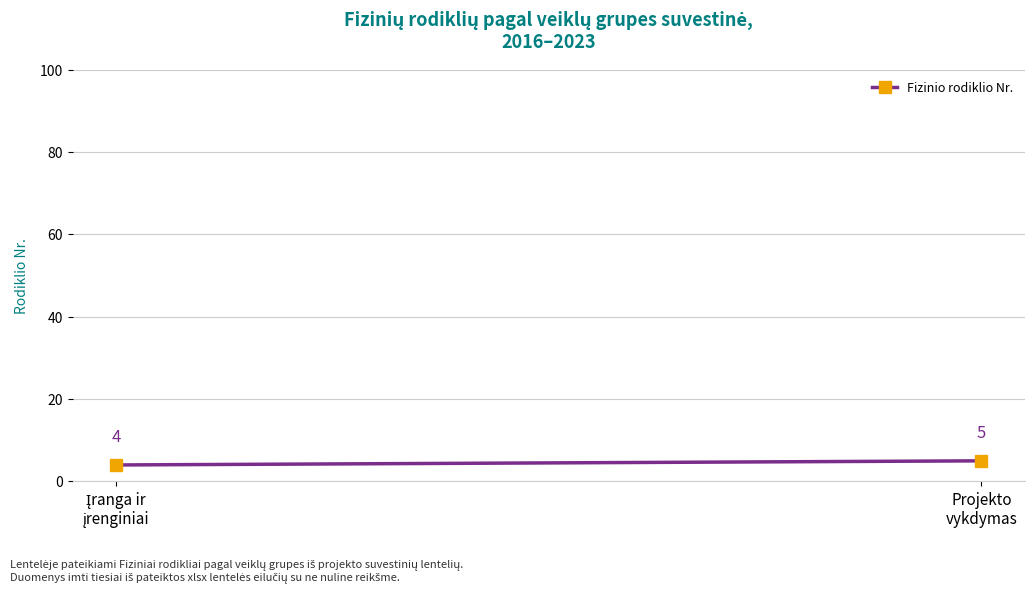

How many lines are shown in the chart?

1